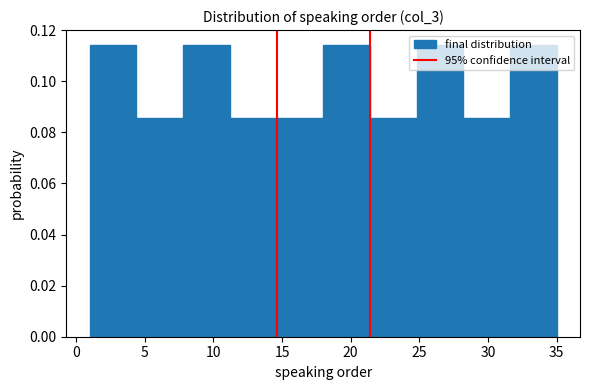

How tall is the bar that spans 21.4 to 24.8 on the x-axis? Neither the bar edges nor the heights are printed on the chart, so give them approximately, as read against the axes.

0.086